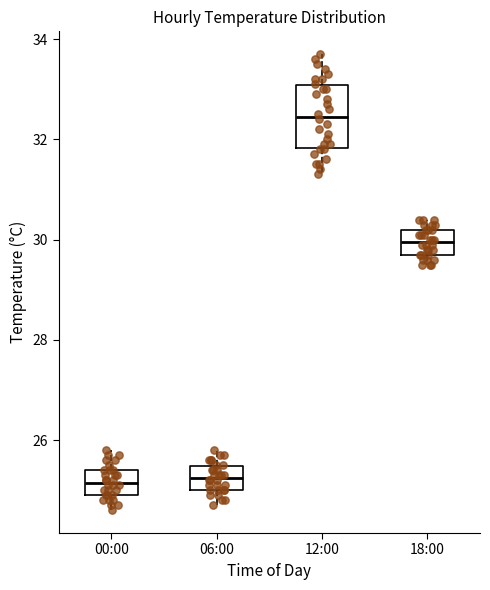

Where does the median line of the box for 12:00 sit on the y-axis? The values are not printed on the chart, so give them approximately, as read against the axis.

32.4